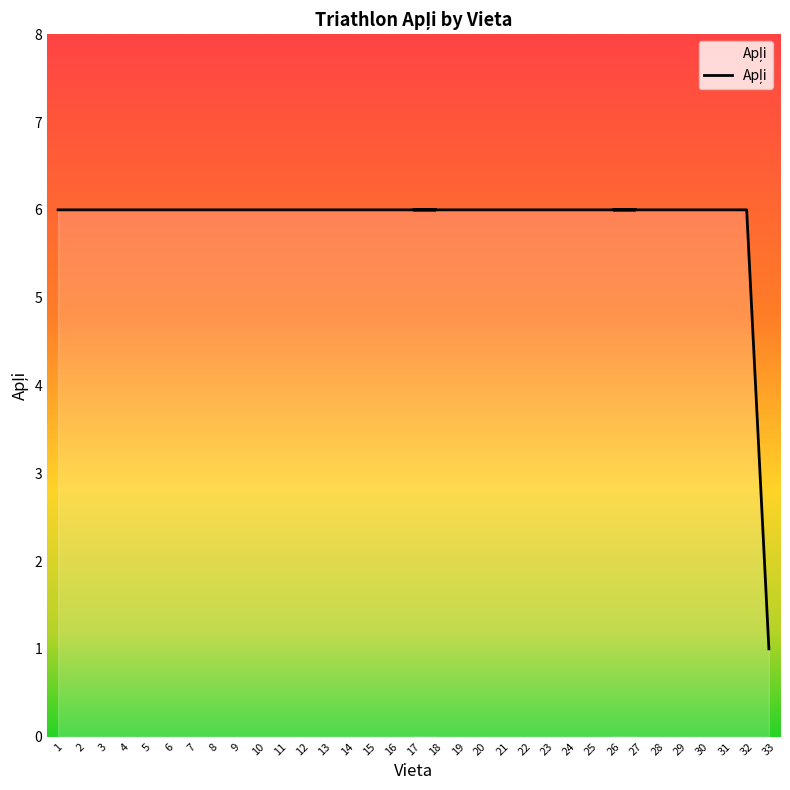

What is the difference between the maximum and minimum values?

5